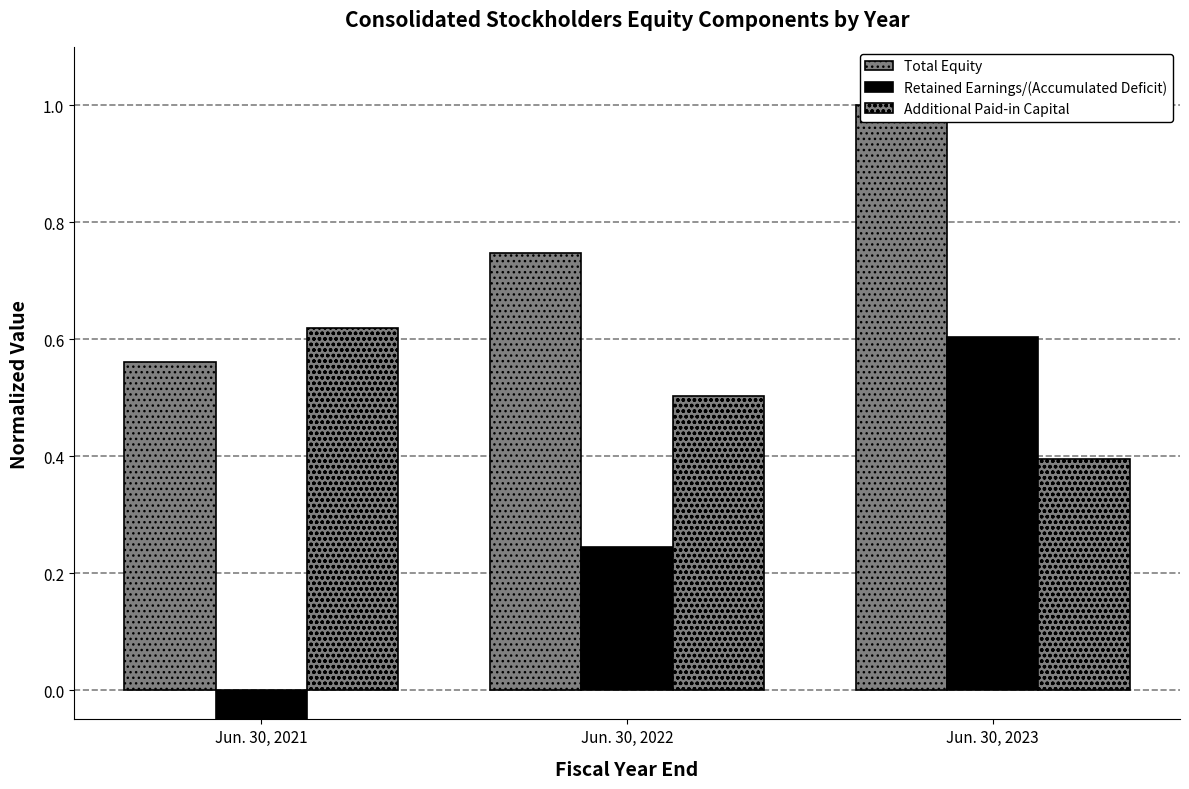

How many series are shown in this chart?

3